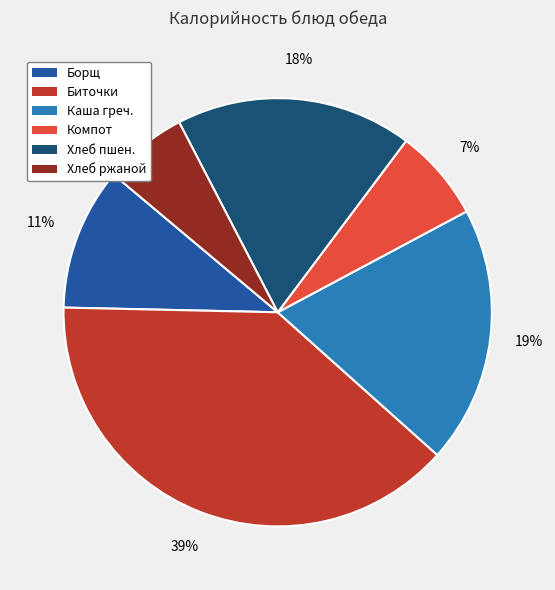

Is the sum of Хлеб ржаной and Борщ greater than half?

No